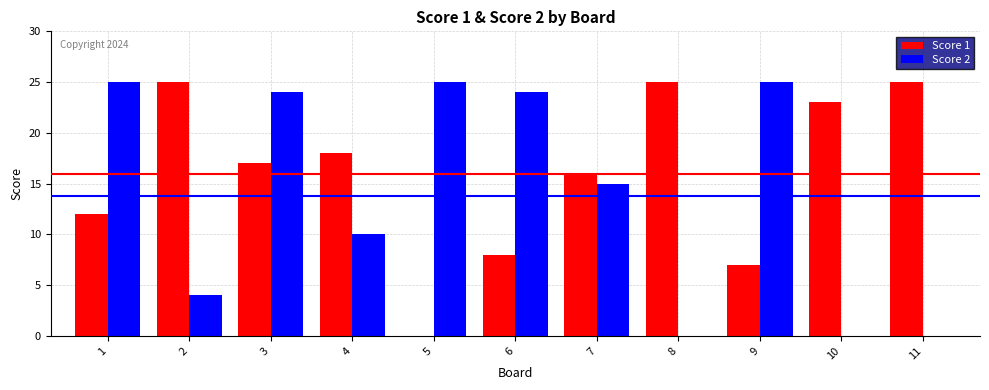

Which series has the largest total across all categories?

Score 1